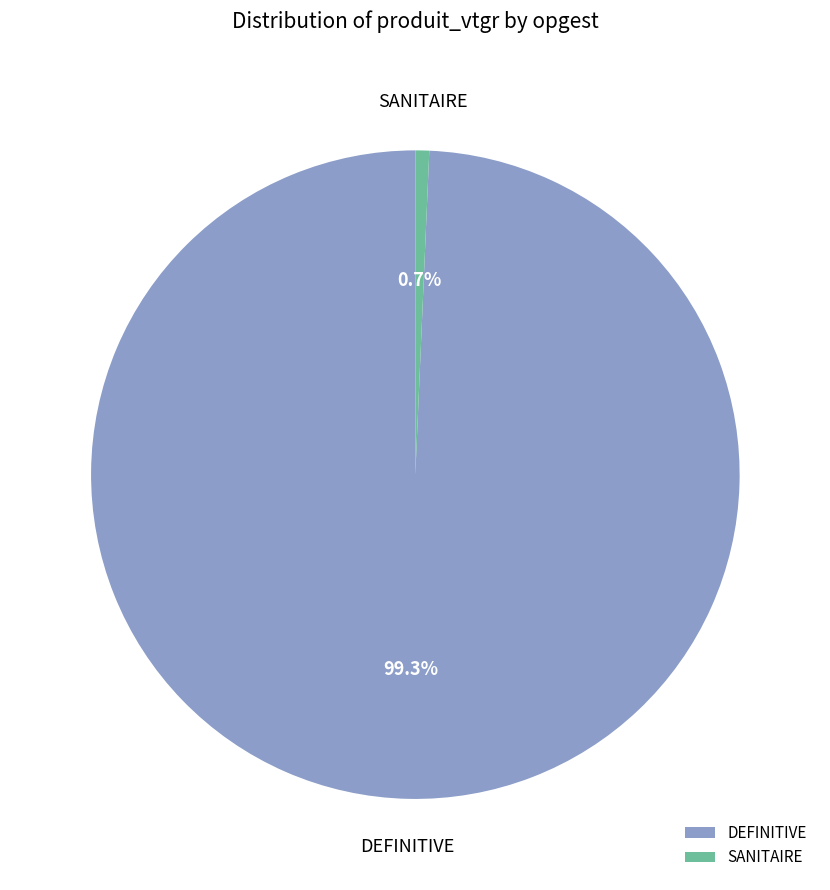

Which slice is the largest?

DEFINITIVE